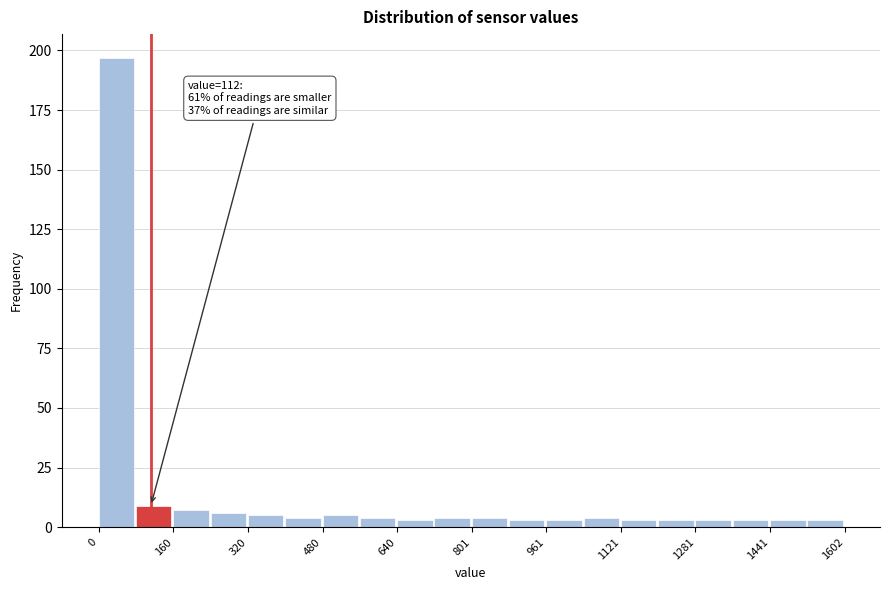

Which range on the x-axis has the tallest bar?

0 to 80